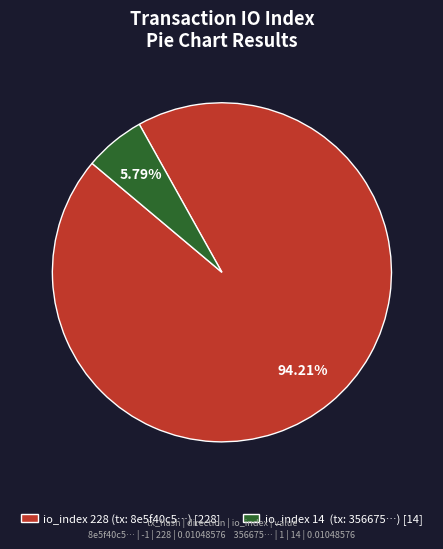

How many slices are in this pie chart?

2